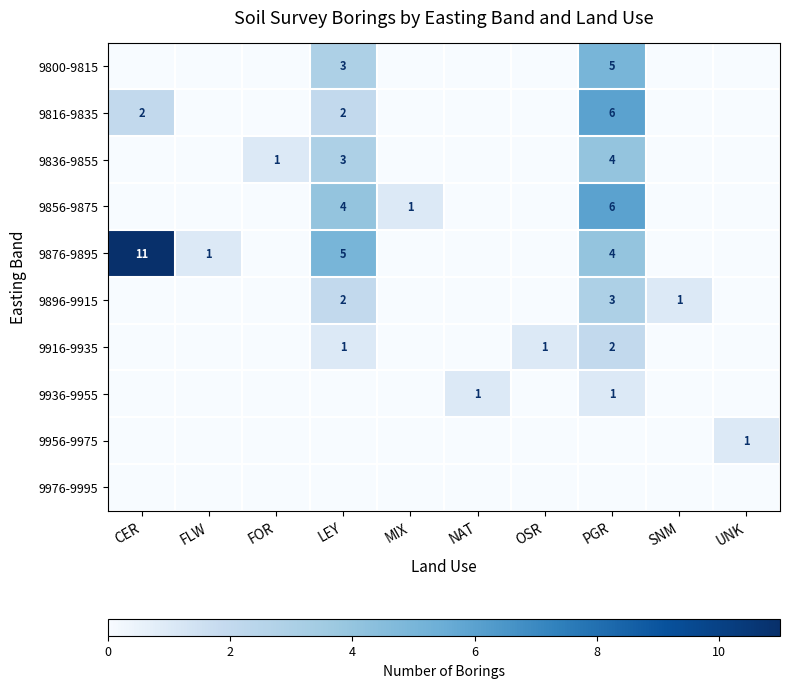

At which category is the sum across all series the highest?

PGR